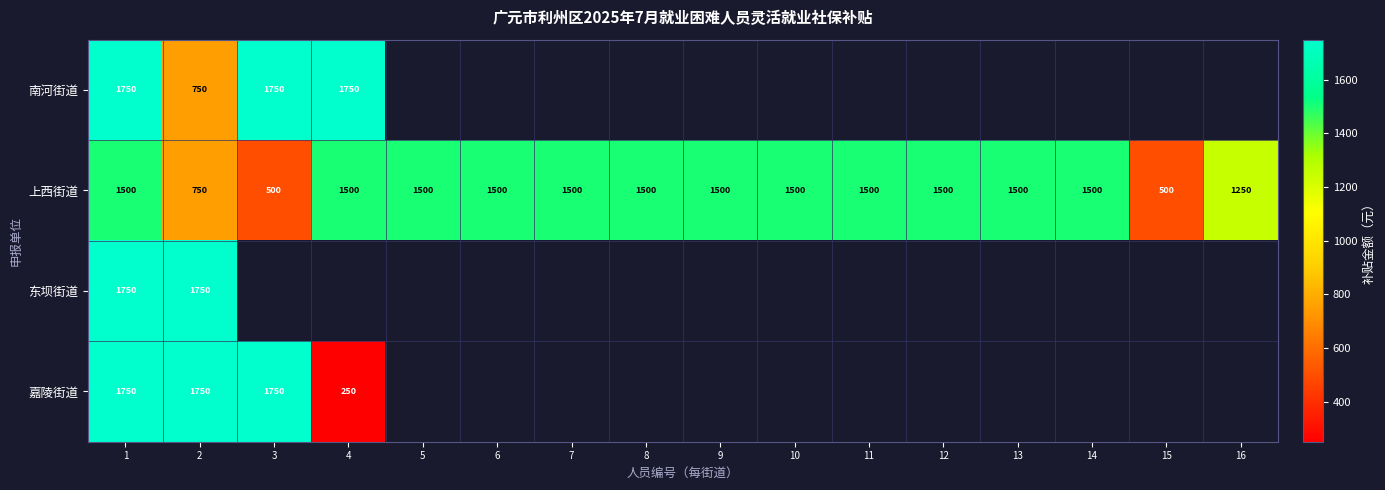

At which category is the sum across all series the highest?

1